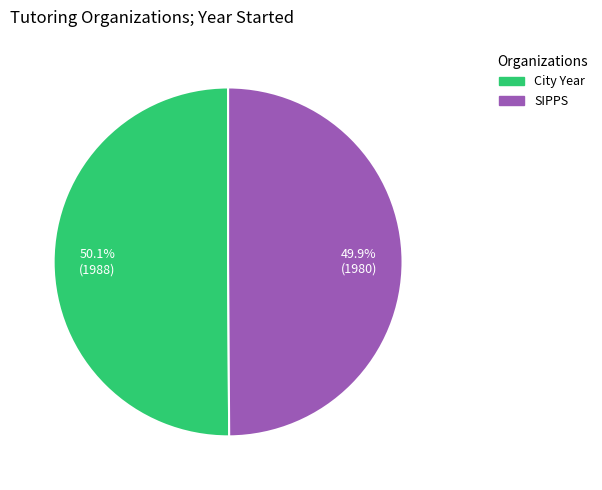

Is there any slice that represents more than half of the pie?

Yes